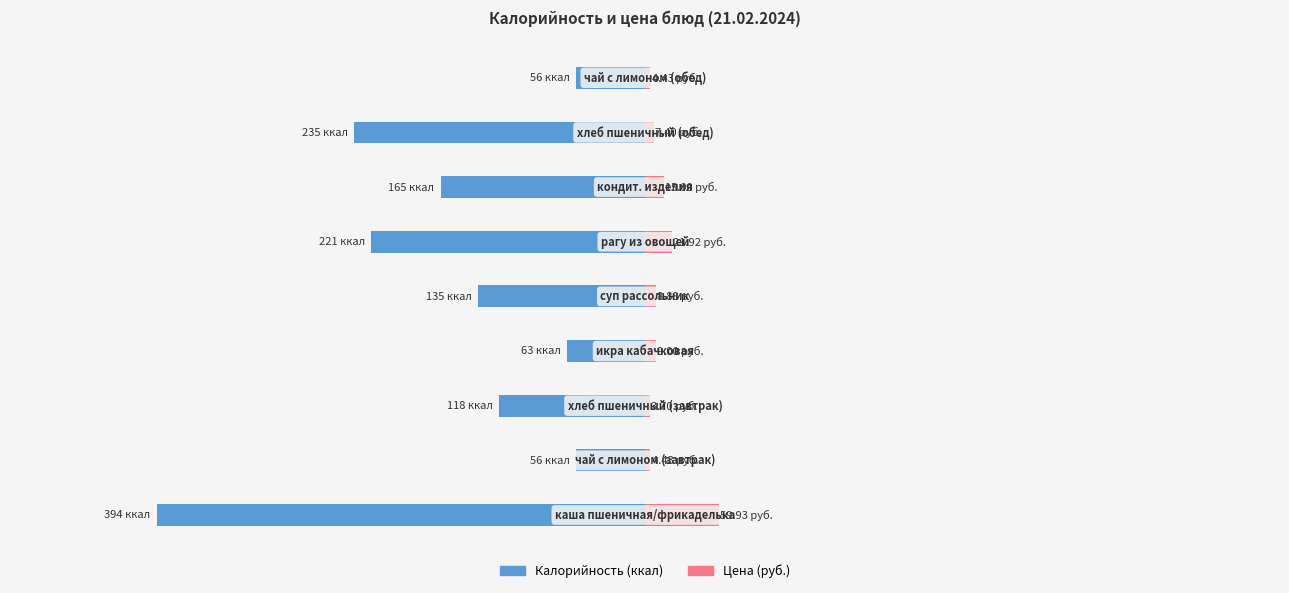

What is the value of the Калорийность (ккал) bar at the 1st from the left?

-394.5